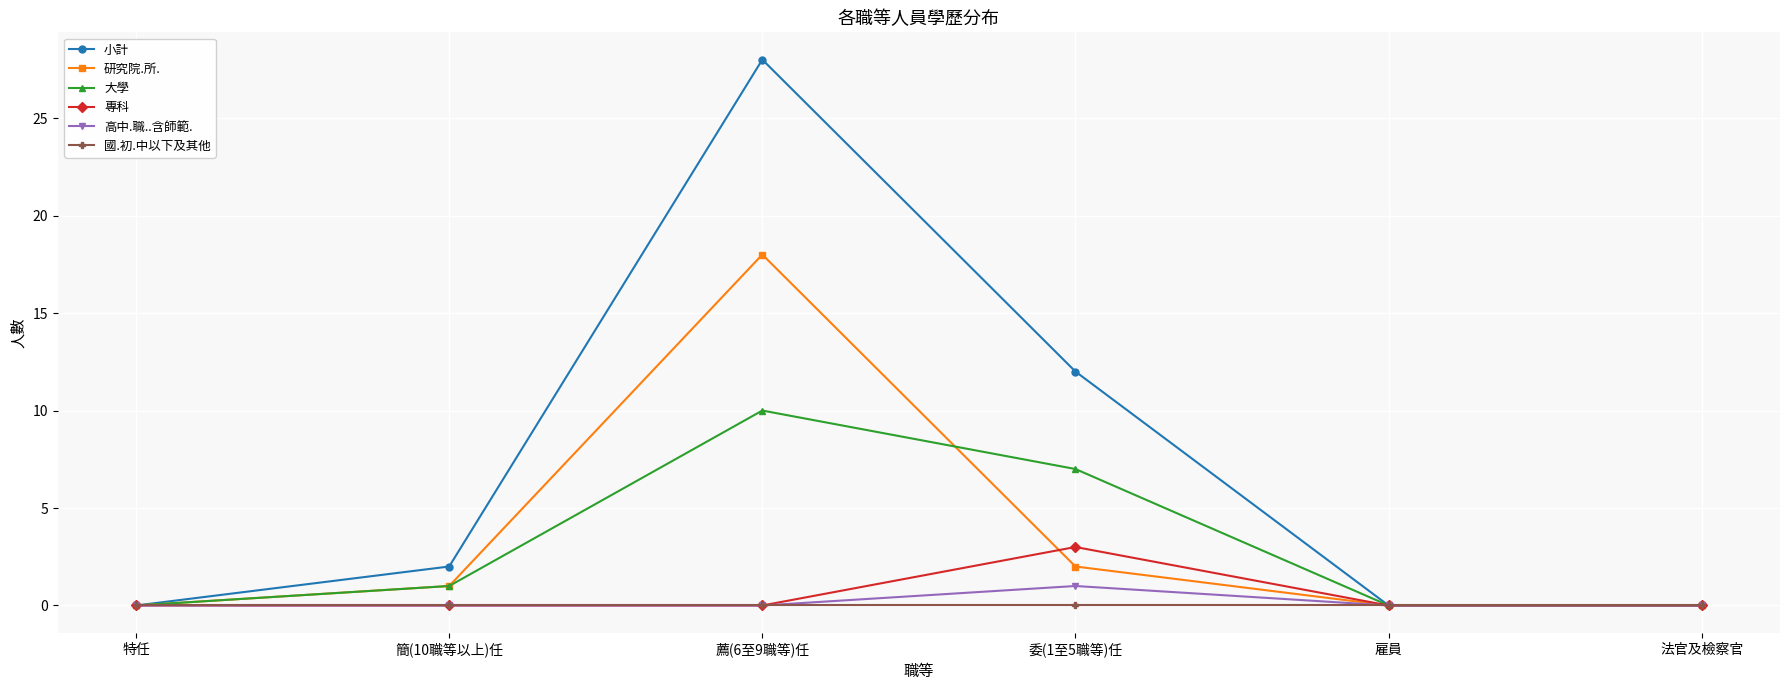

What is the label of the 2nd point from the left?

簡(10職等以上)任